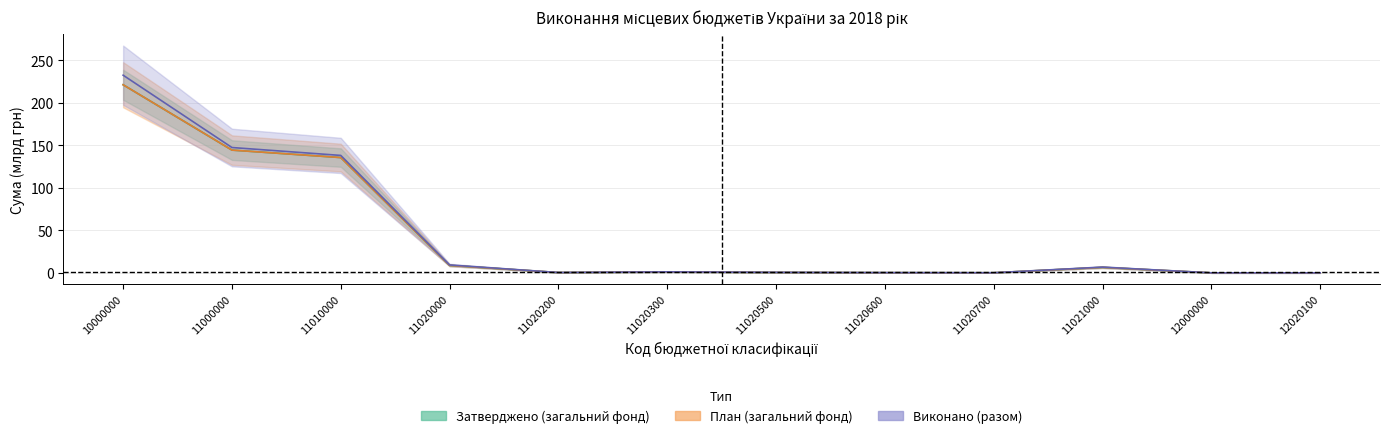

True or false: Затверджено (загальний фонд) and Виконано (разом) cross at least once.

False